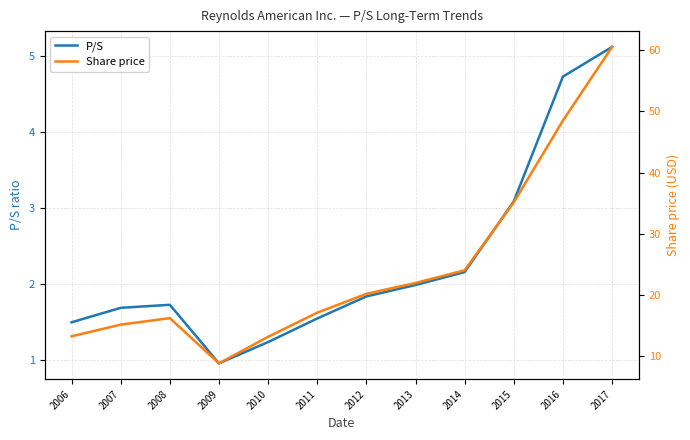

Which category has the highest value across all series?

2017